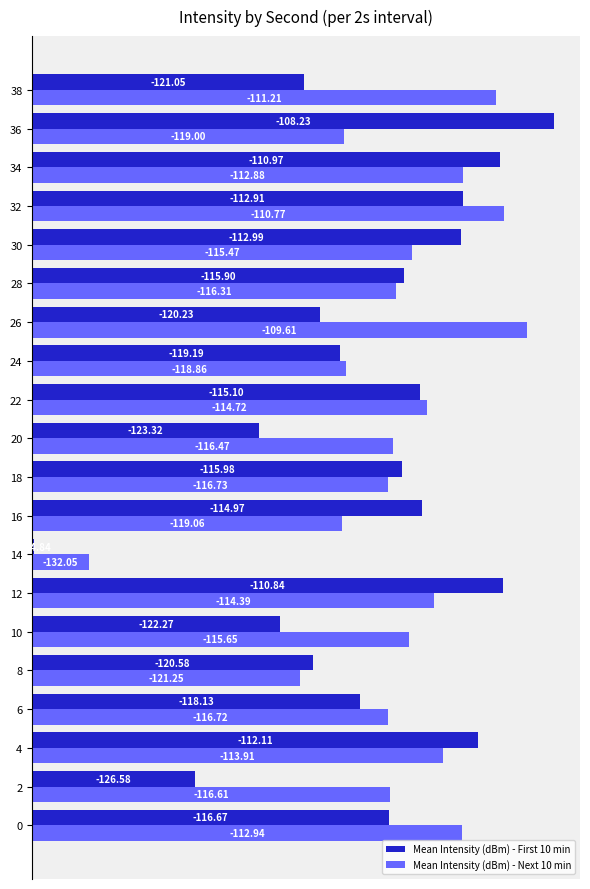

Which series has the widest spread of values?

Mean Intensity (dBm) - First 10 min